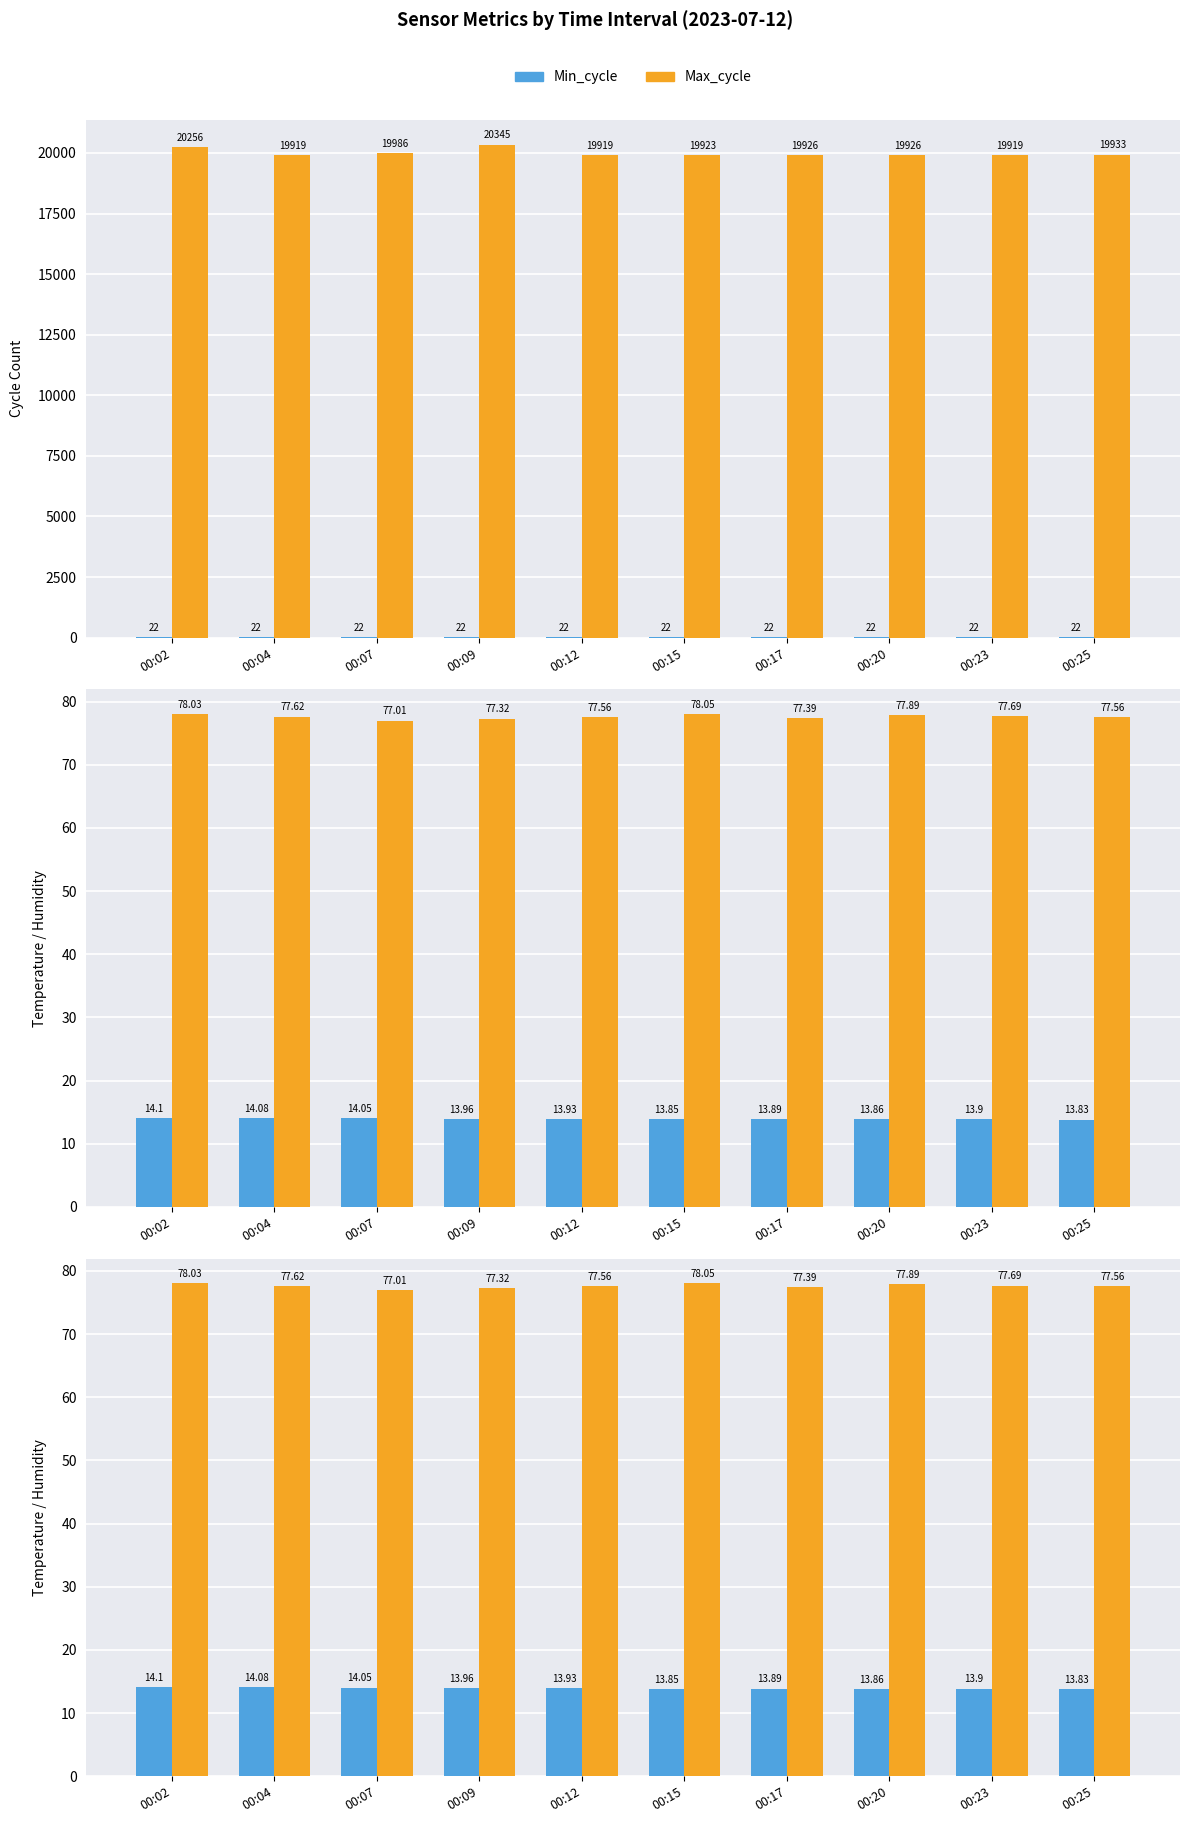

Which category has the lowest value across all series?

00:25